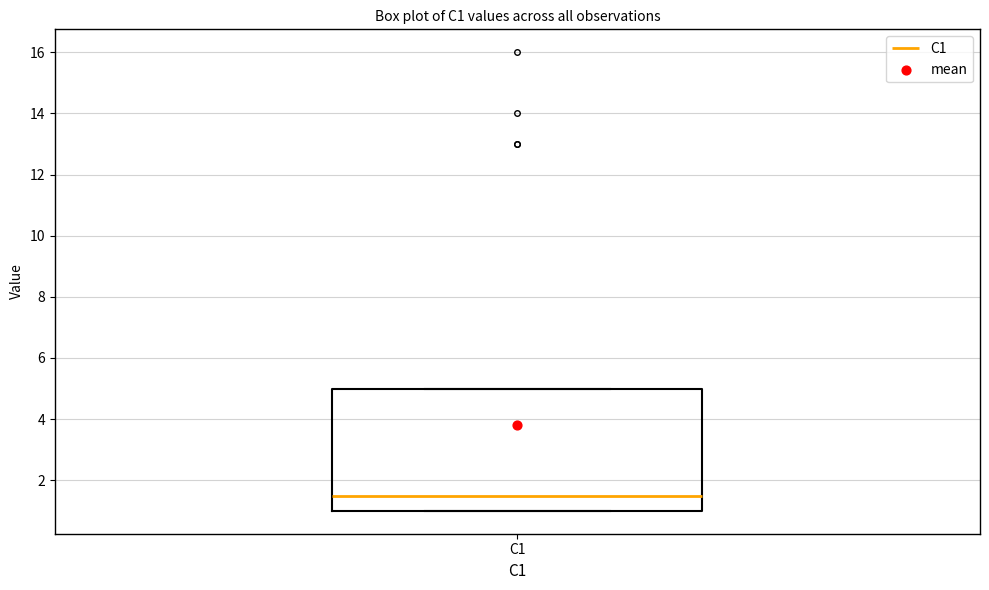

Transcribe this box plot: give where the median line is, the range the box spans, and where the two whiskers end, as read against the y-axis. The values are not printed on the chart, so give them approximately, as read against the axis.

median 1.6, box 1.0 to 5.0, whiskers 1.0 to 5.0